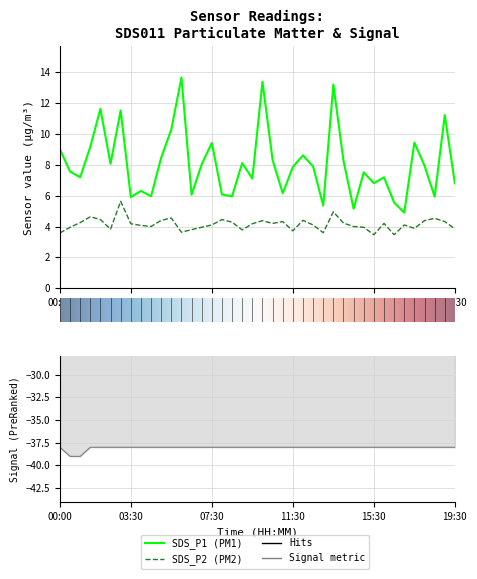

What is the difference between the maximum and second lowest values in the SDS_P1 series?

8.5